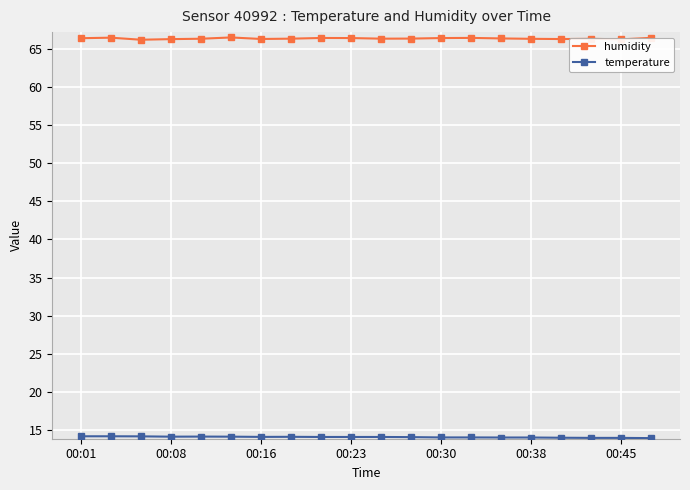

At how many categories does at least one series exceed 28?

20